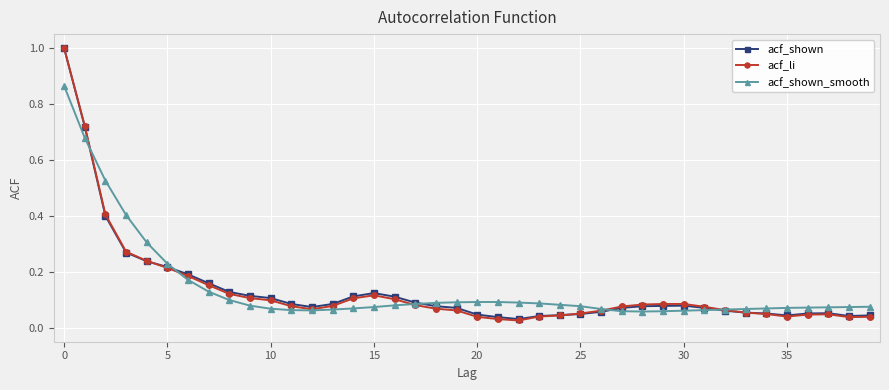

Does the chart have visible grid lines?

Yes